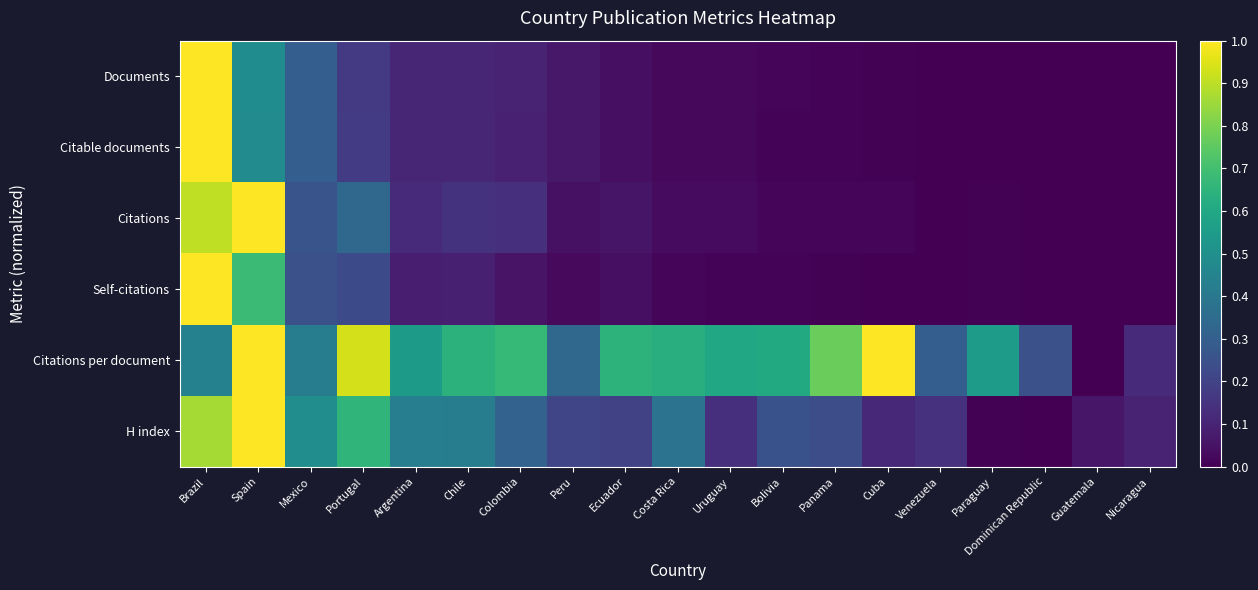

Reading right to left, transcribe all the data shown in this chart.

Documents: Nicaragua=0.0	Guatemala=0.0	Dominican Republic=0.0	Paraguay=0.0	Venezuela=0.0	Cuba=0.0	Panama=0.0	Bolivia=0.0	Uruguay=0.0	Costa Rica=0.0	Ecuador=0.0	Peru=0.1	Colombia=0.1	Chile=0.1	Argentina=0.1	Portugal=0.2	Mexico=0.3	Spain=0.5	Brazil=1.0
Citable documents: Nicaragua=0.0	Guatemala=0.0	Dominican Republic=0.0	Paraguay=0.0	Venezuela=0.0	Cuba=0.0	Panama=0.0	Bolivia=0.0	Uruguay=0.0	Costa Rica=0.0	Ecuador=0.0	Peru=0.1	Colombia=0.1	Chile=0.1	Argentina=0.1	Portugal=0.2	Mexico=0.3	Spain=0.5	Brazil=1.0
Citations: Nicaragua=0.0	Guatemala=0.0	Dominican Republic=0.0	Paraguay=0.0	Venezuela=0.0	Cuba=0.0	Panama=0.0	Bolivia=0.0	Uruguay=0.0	Costa Rica=0.0	Ecuador=0.1	Peru=0.0	Colombia=0.1	Chile=0.1	Argentina=0.1	Portugal=0.3	Mexico=0.3	Spain=1.0	Brazil=0.9
Self-citations: Nicaragua=0.0	Guatemala=0.0	Dominican Republic=0.0	Paraguay=0.0	Venezuela=0.0	Cuba=0.0	Panama=0.0	Bolivia=0.0	Uruguay=0.0	Costa Rica=0.0	Ecuador=0.0	Peru=0.0	Colombia=0.1	Chile=0.1	Argentina=0.1	Portugal=0.2	Mexico=0.2	Spain=0.7	Brazil=1.0
Citations per document: Nicaragua=0.1	Guatemala=0.0	Dominican Republic=0.2	Paraguay=0.5	Venezuela=0.3	Cuba=1.0	Panama=0.8	Bolivia=0.6	Uruguay=0.6	Costa Rica=0.6	Ecuador=0.6	Peru=0.3	Colombia=0.7	Chile=0.6	Argentina=0.5	Portugal=0.9	Mexico=0.4	Spain=1.0	Brazil=0.4
H index: Nicaragua=0.1	Guatemala=0.1	Dominican Republic=0.0	Paraguay=0.0	Venezuela=0.1	Cuba=0.1	Panama=0.2	Bolivia=0.3	Uruguay=0.1	Costa Rica=0.4	Ecuador=0.2	Peru=0.2	Colombia=0.3	Chile=0.4	Argentina=0.4	Portugal=0.7	Mexico=0.5	Spain=1.0	Brazil=0.9